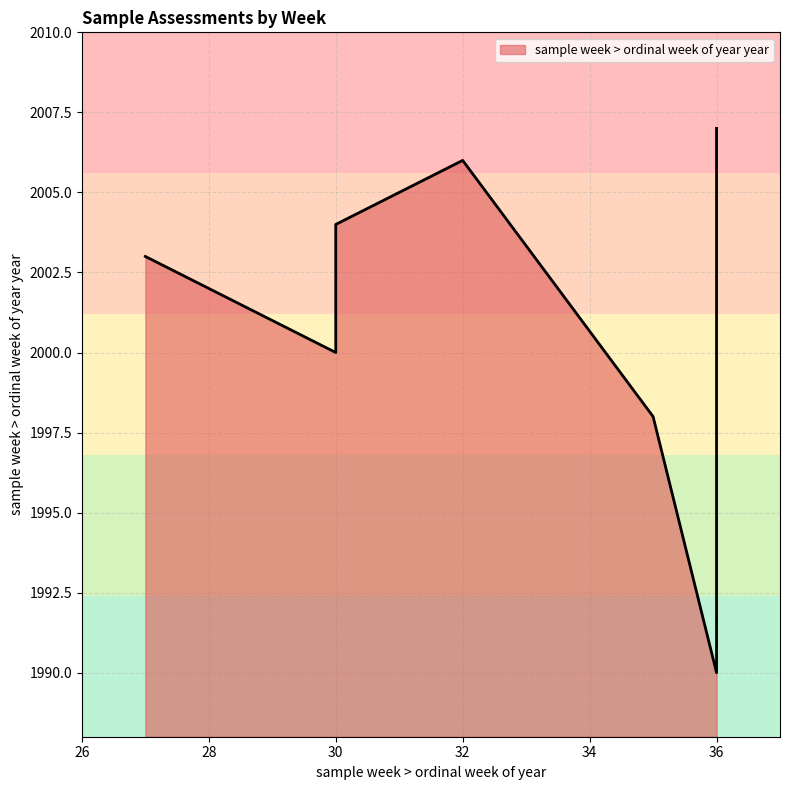

What is the difference between the values at 35 and 36?

9